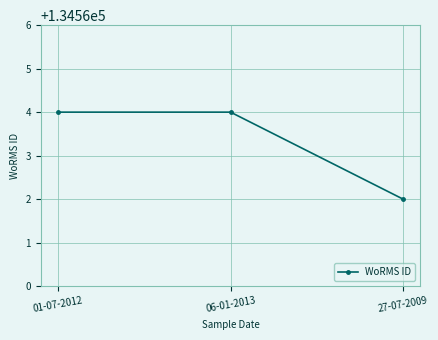

Which label corresponds to the smallest value in the chart?

27-07-2009